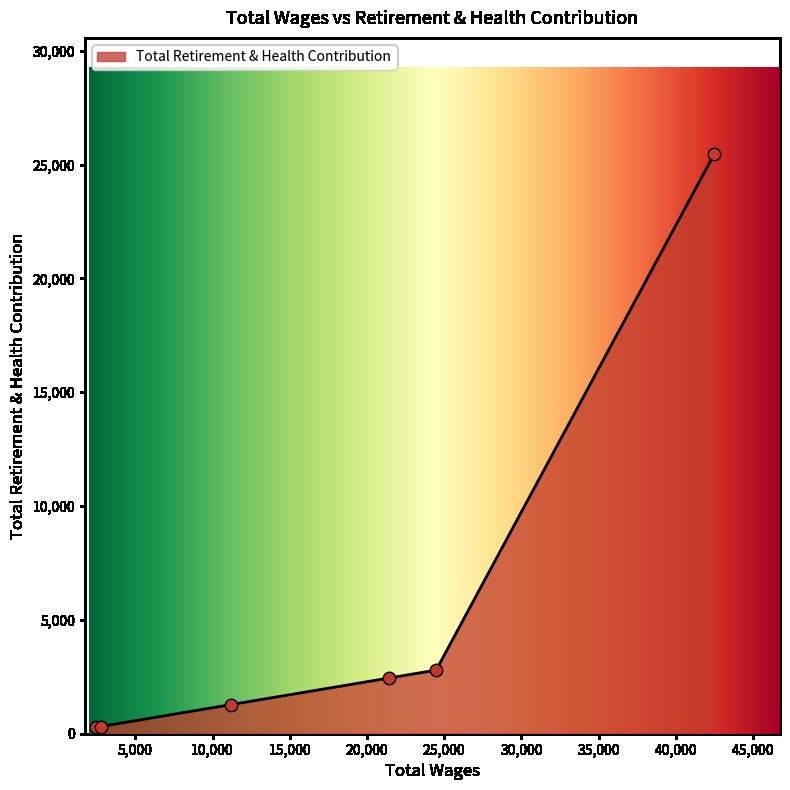

What is the greatest value displayed?

25470